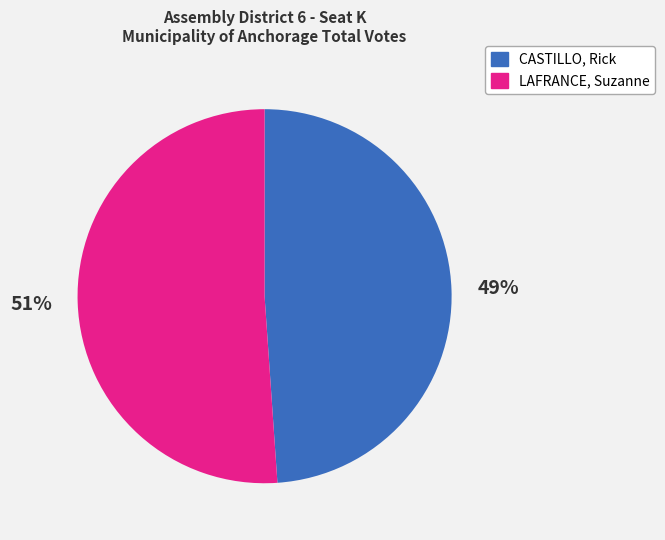

Rank the categories by value from lowest to highest.

CASTILLO, Rick, LAFRANCE, Suzanne